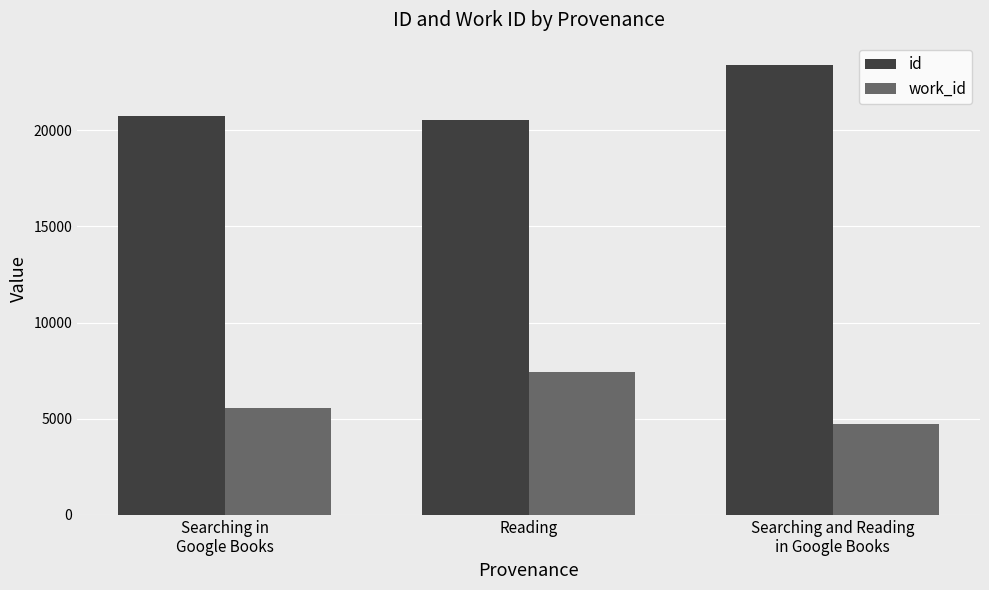

What position from the left is Searching and Reading
in Google Books?

3